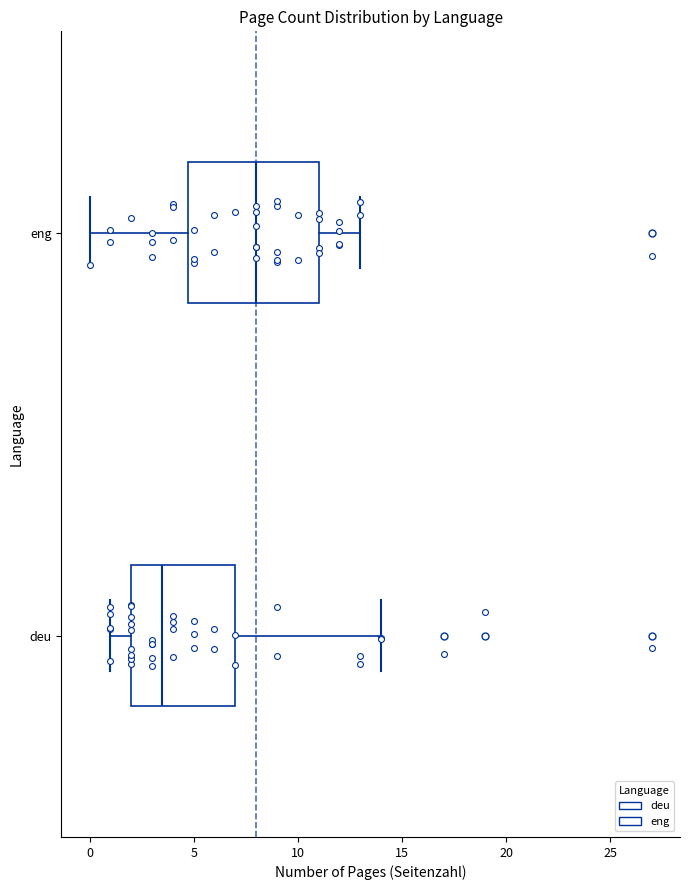

Which box is the widest, from its left edge to its right edge?

eng